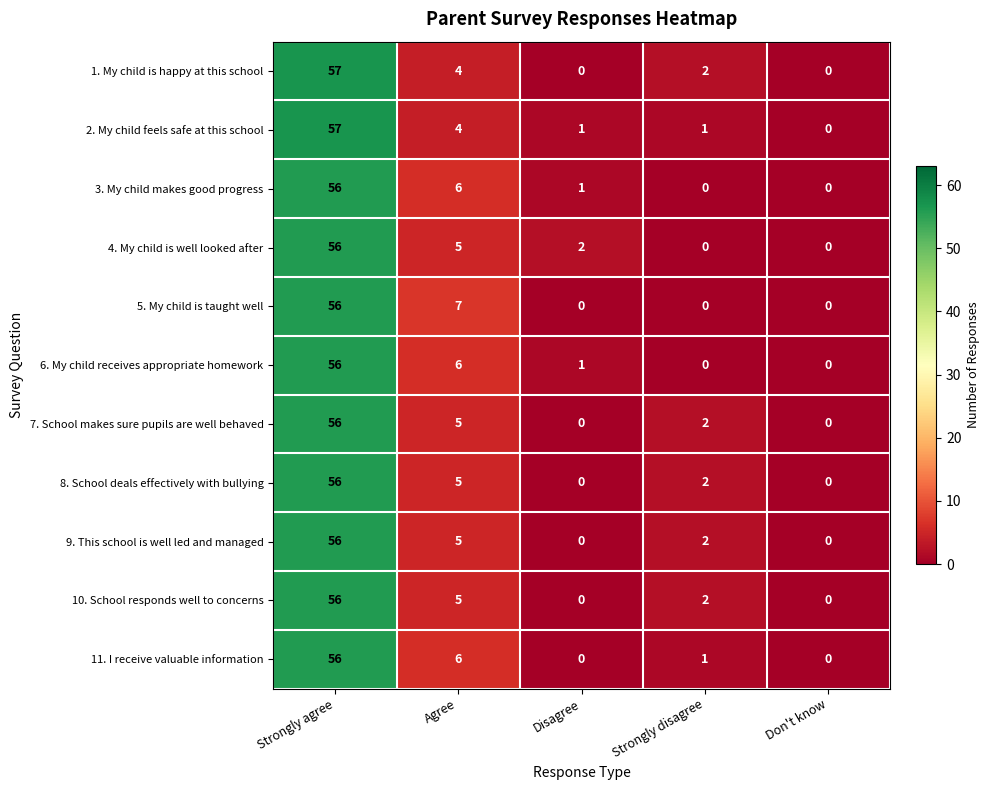

What is the highest value of the 4. My child is well looked after series?

56